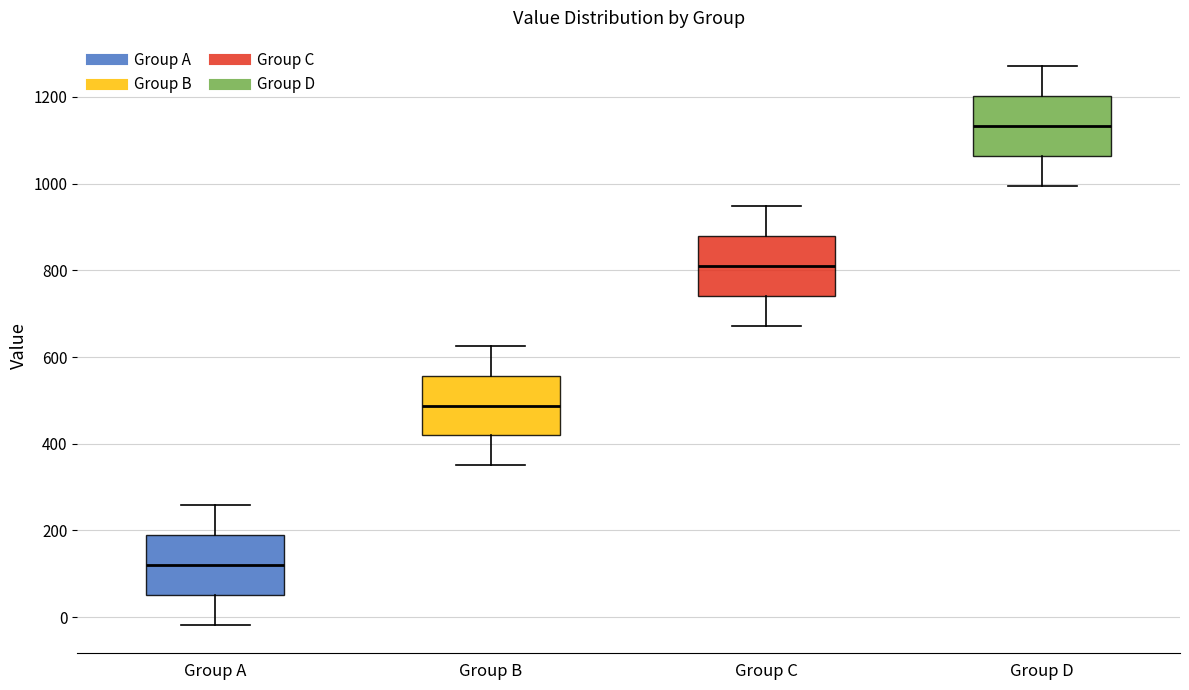

Where does the median line of the box for Group D sit on the y-axis? The values are not printed on the chart, so give them approximately, as read against the axis.

1140